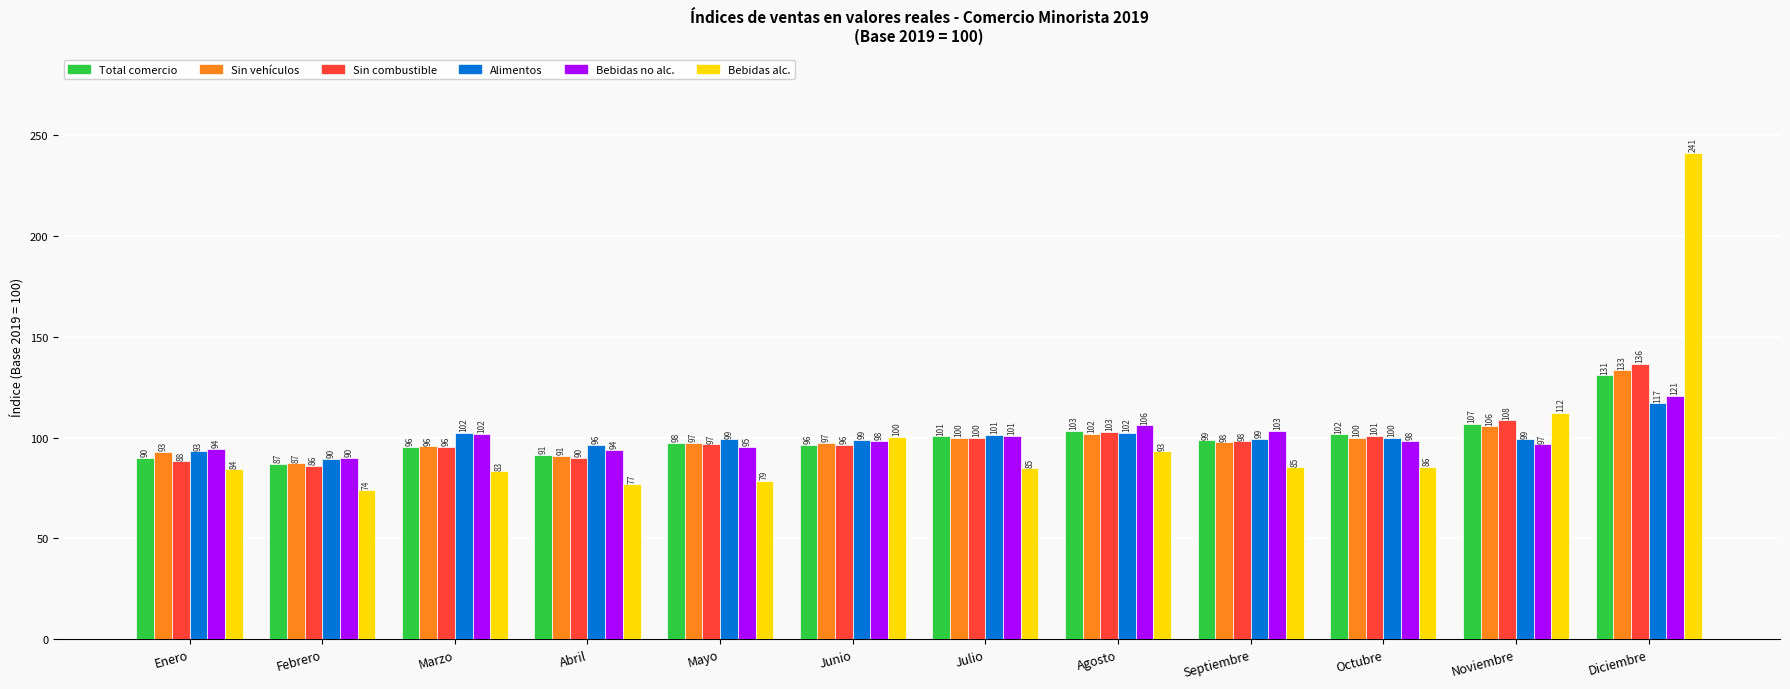

At which label does Alimentos reach its peak?

Diciembre